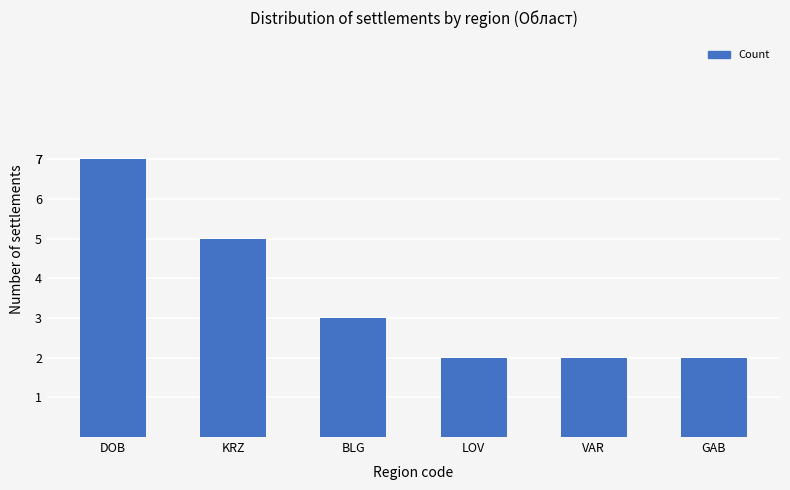

Count the number of categories in the chart.

6